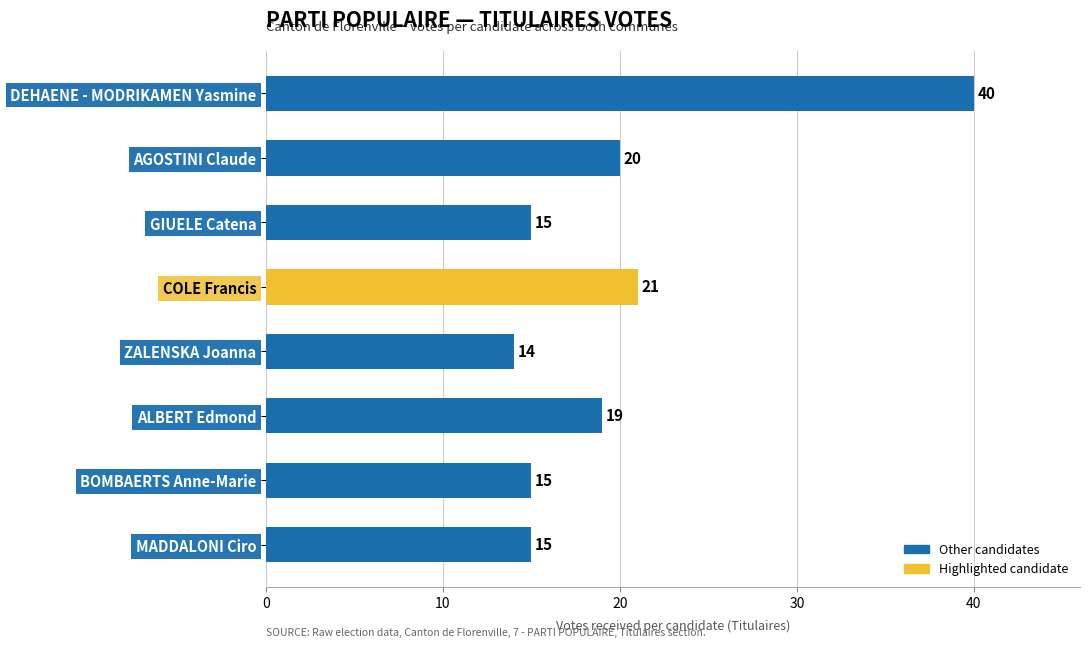

What is the difference between the second highest and minimum values?

7